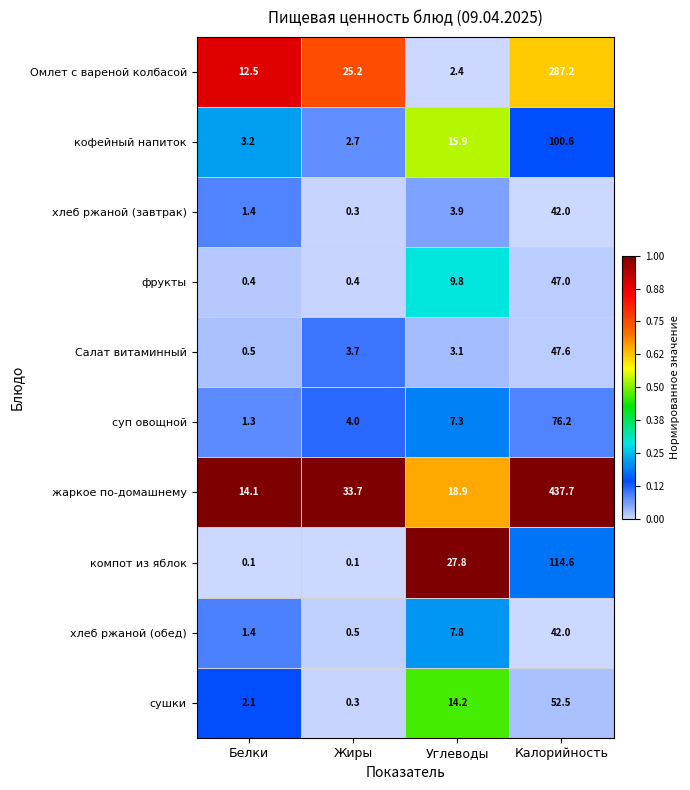

What is the difference between the highest and lowest values at Жиры?

33.6